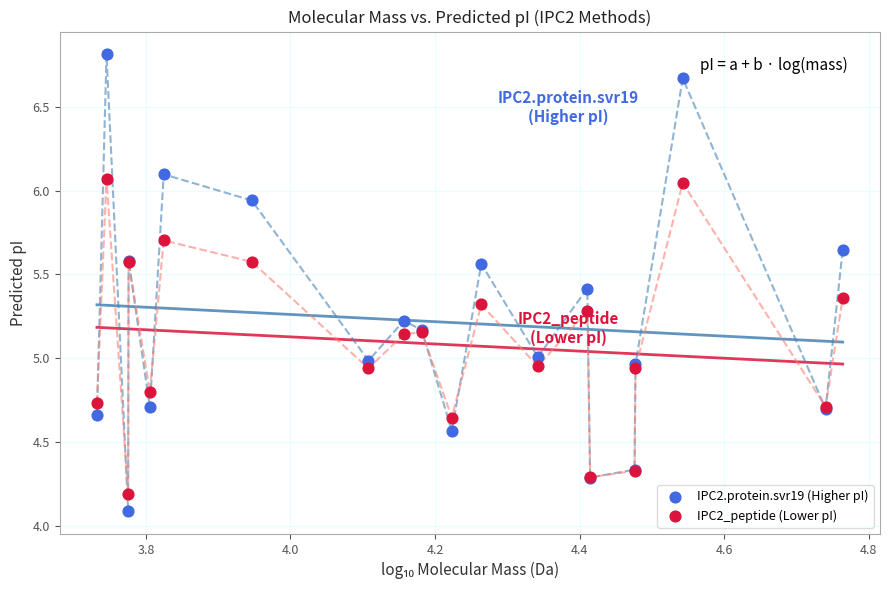

Which series has the largest Y range (max minus min)?

IPC2.protein.svr19 (Higher pI)